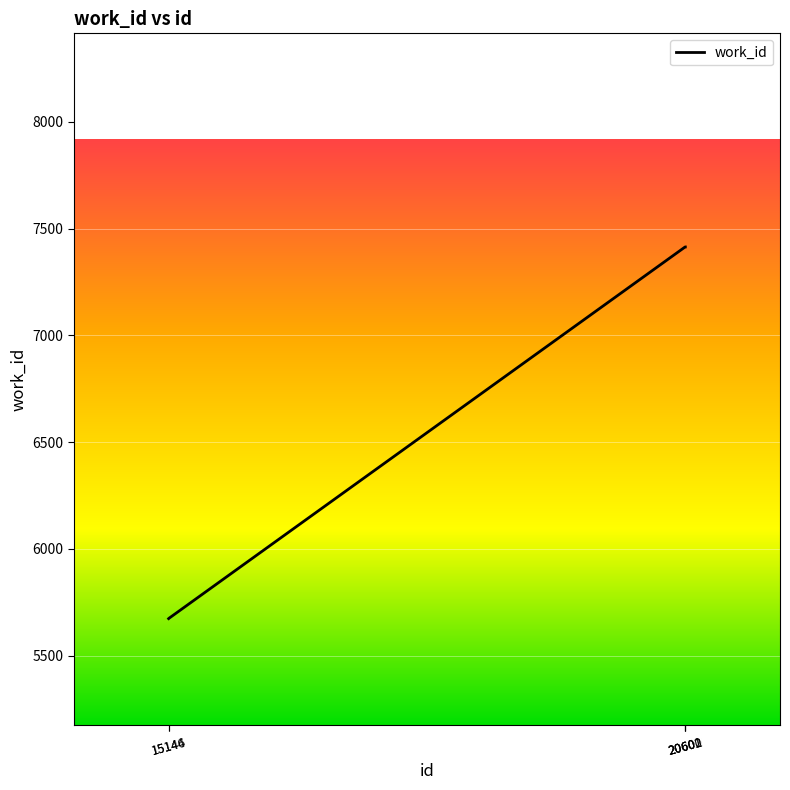

True or false: there are more than 2 points higher than both neighbors.

False